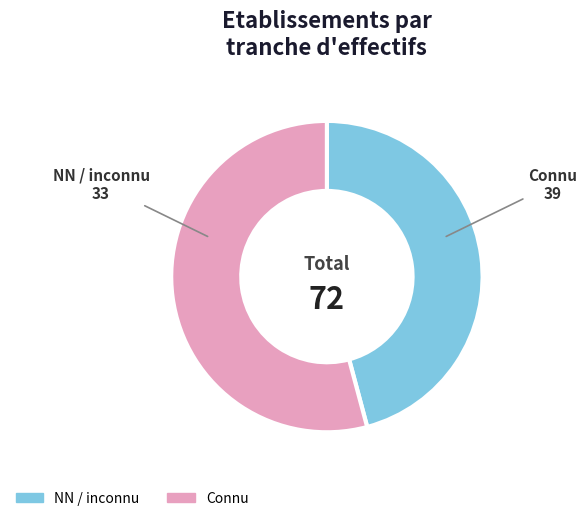

Is there a majority slice in this chart?

Yes